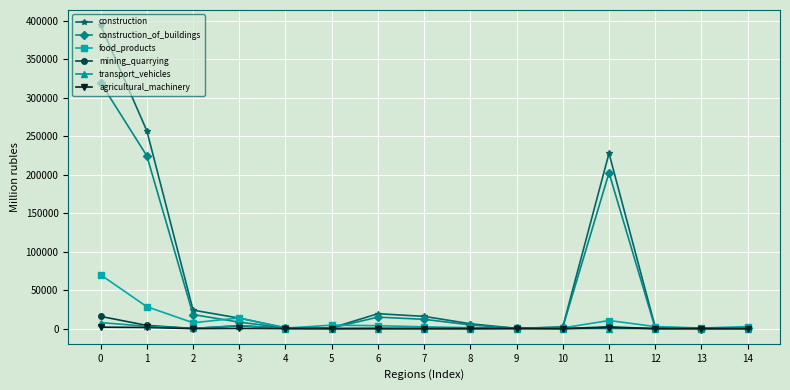

At which category does transport_vehicles reach its first local peak?

3